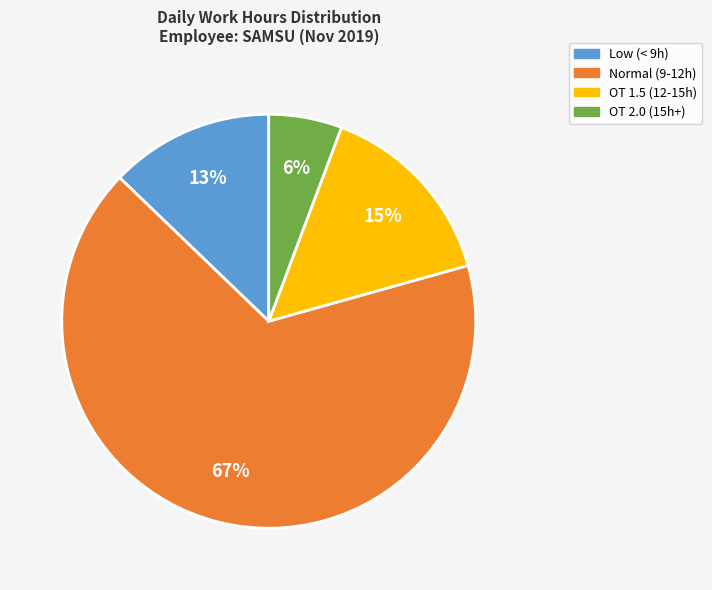

True or false: OT 1.5 (12-15h) accounts for 15% of the total.

True